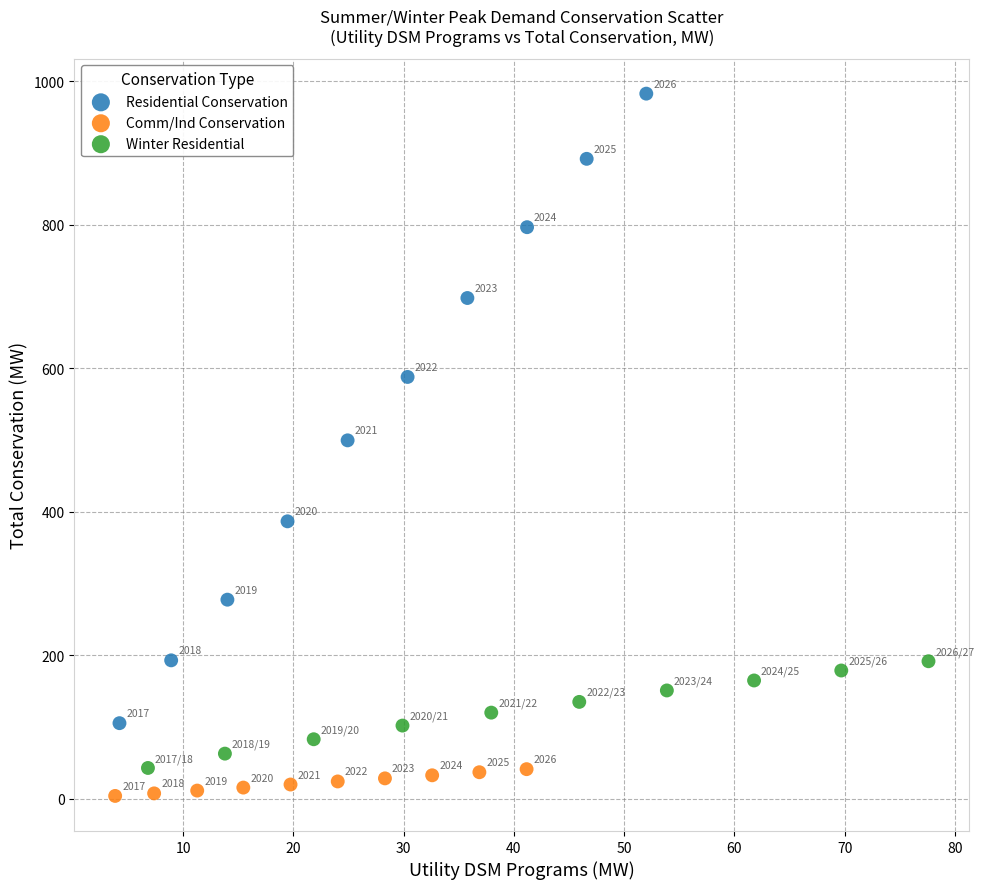

Which series has the largest Y range (max minus min)?

Residential Conservation